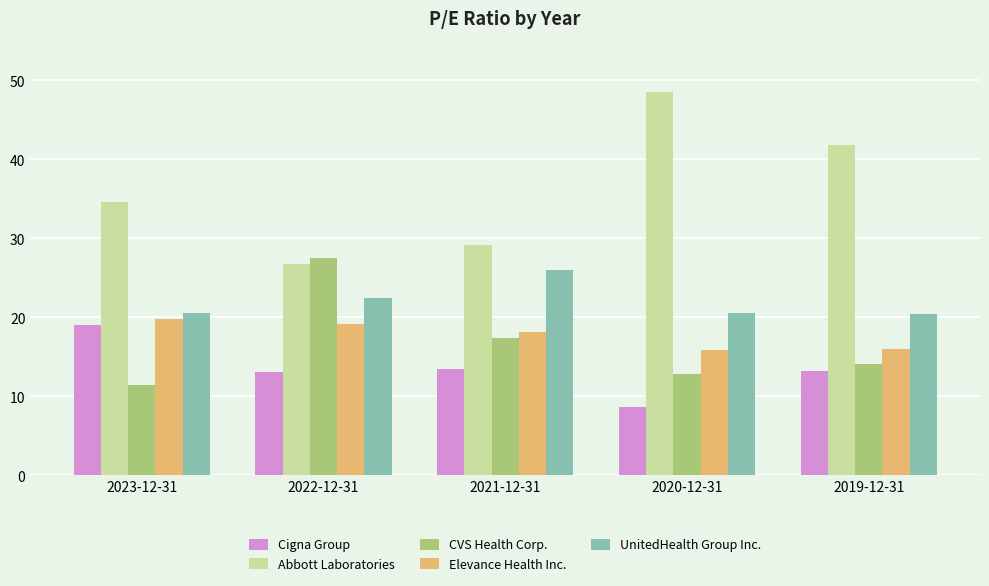

What is the approximate value of Elevance Health Inc. at 2020-12-31?

15.9